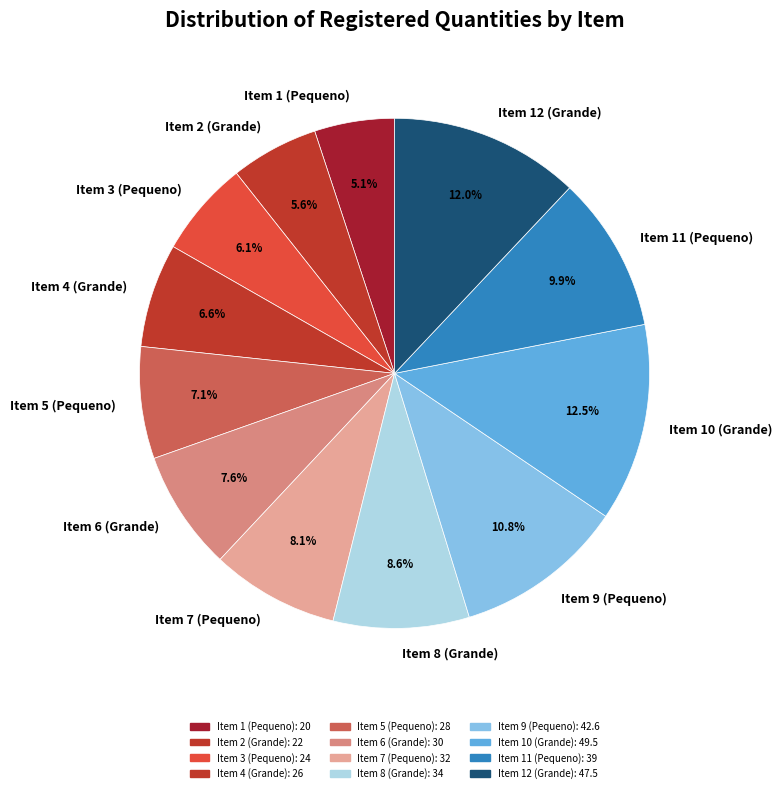

What percentage is the Item 8 (Grande) slice, to the nearest percent?

9%